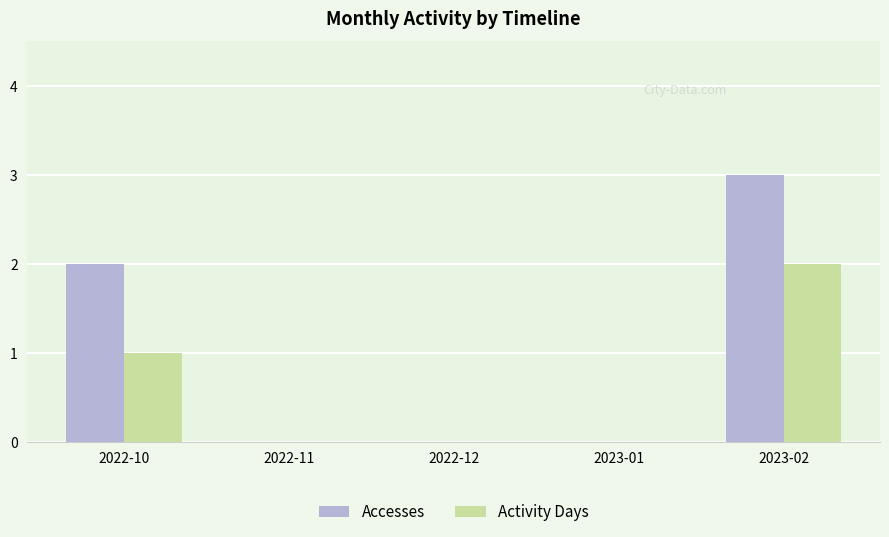

Which series has the largest total across all categories?

Accesses